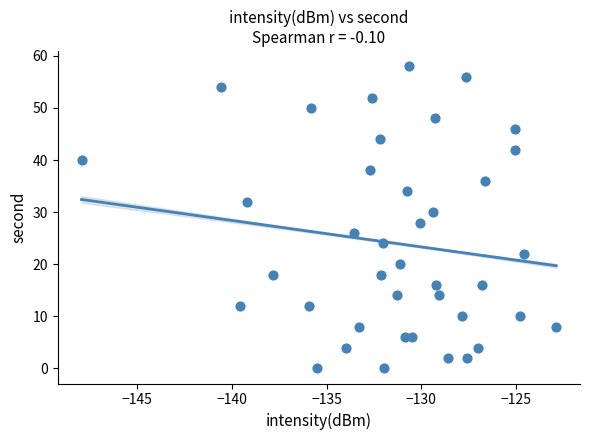

What is the range of Y values (max minus min)?

58